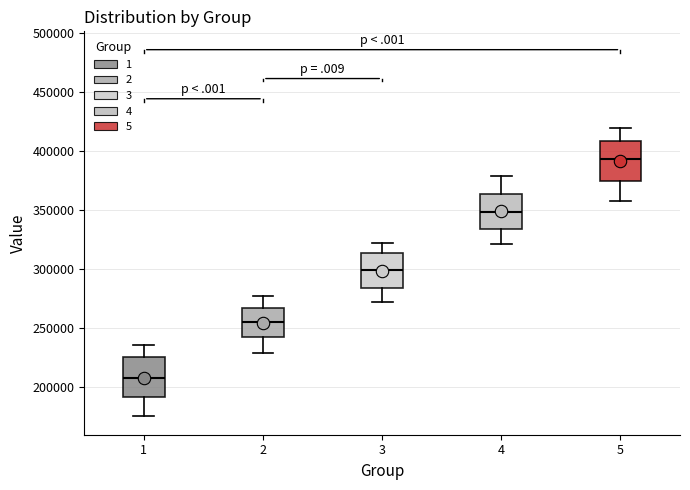

Reading left to right, read every box against the y-axis: the position of its median line, the range the box covers, and the ends of its whiskers. The values are not printed on the chart, so give them approximately, as read against the axis.

1: median 210000, box 190000 to 225000, whiskers 175000 to 235000
2: median 255000, box 240000 to 265000, whiskers 230000 to 275000
3: median 300000, box 285000 to 315000, whiskers 270000 to 320000
4: median 350000, box 335000 to 365000, whiskers 320000 to 380000
5: median 395000, box 375000 to 410000, whiskers 360000 to 420000